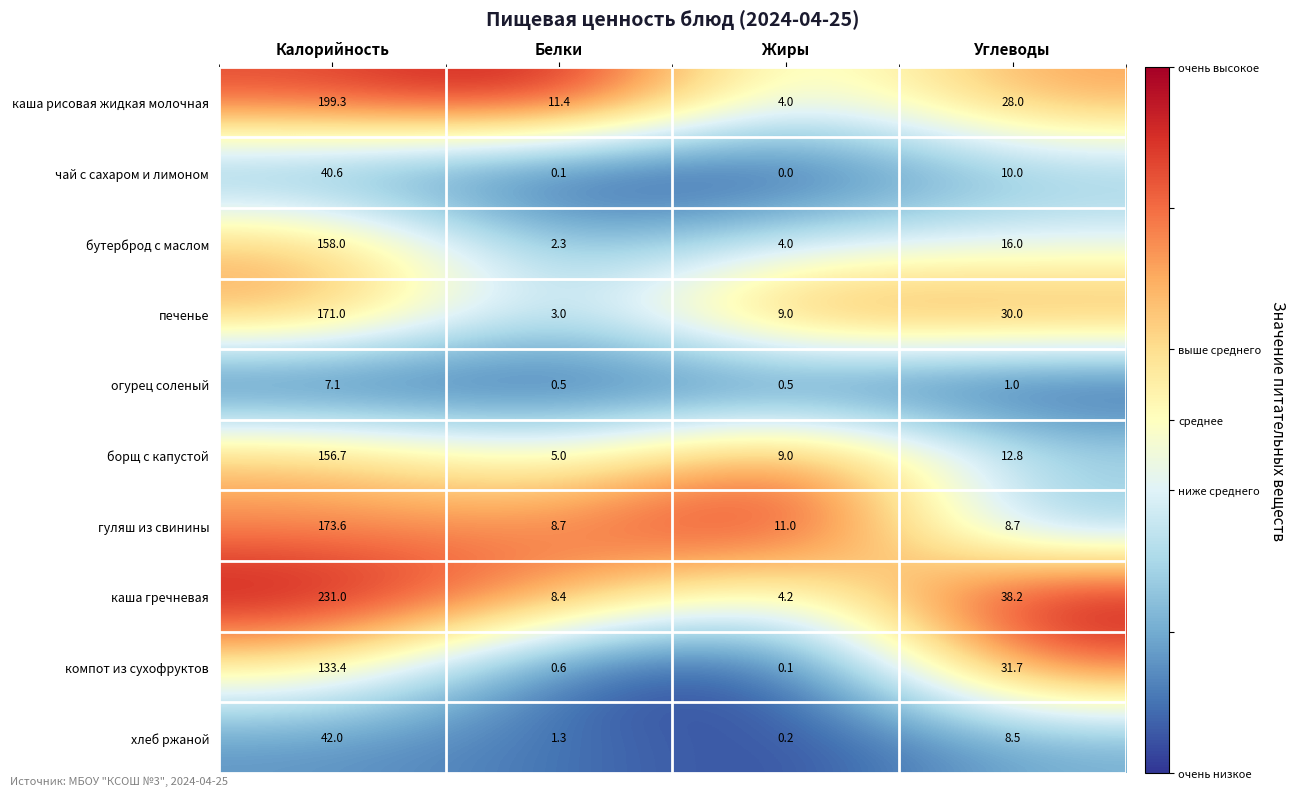

How many categories are shown in the chart?

4